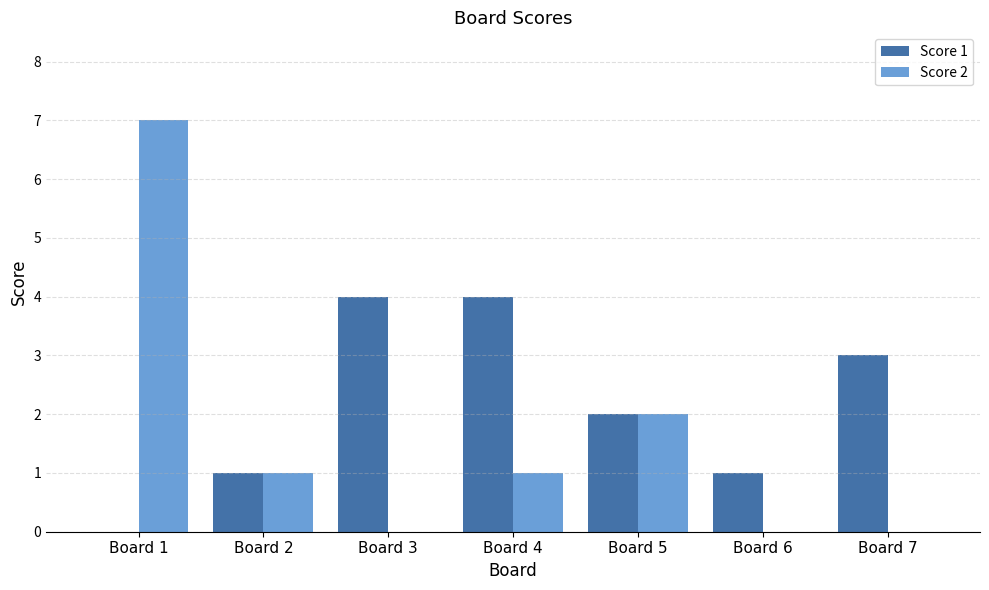

How many data points does each series have?

7